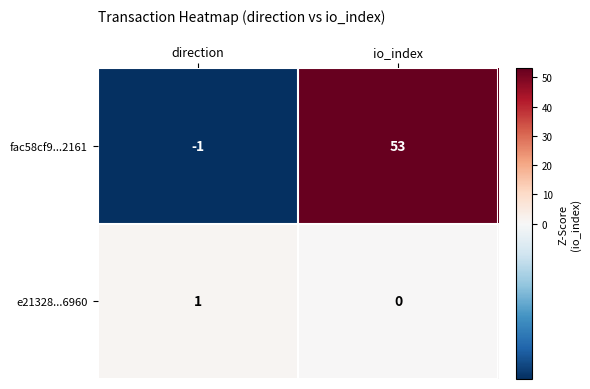

Count the number of categories in the chart.

2